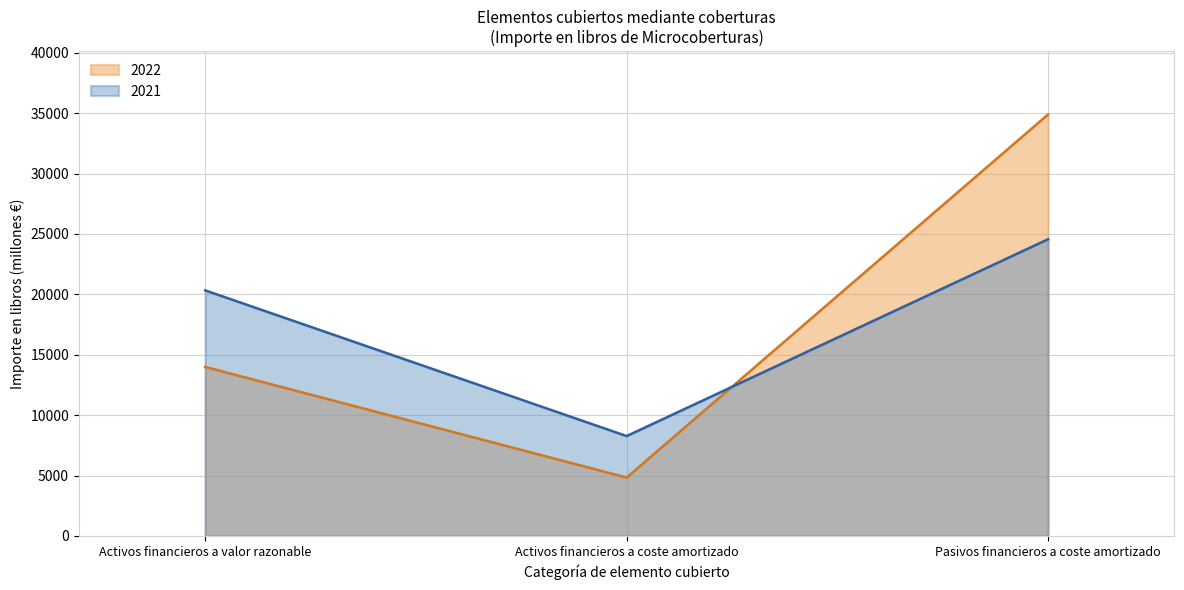

What is the difference between the maximum and minimum values in the 2021 series?

16294